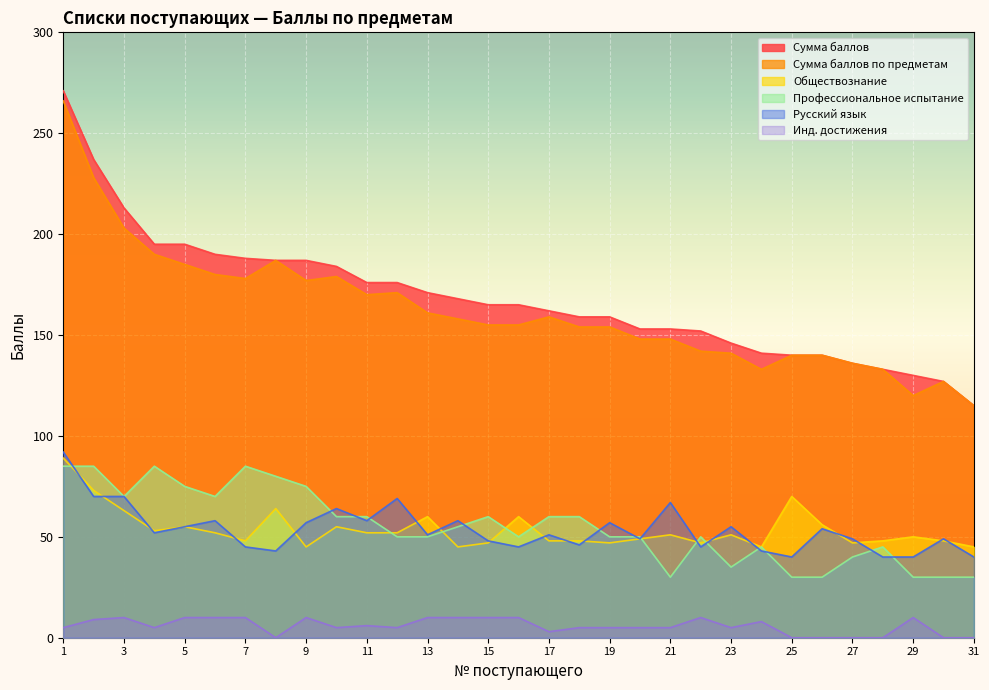

At which label does Обществознание reach its peak?

1